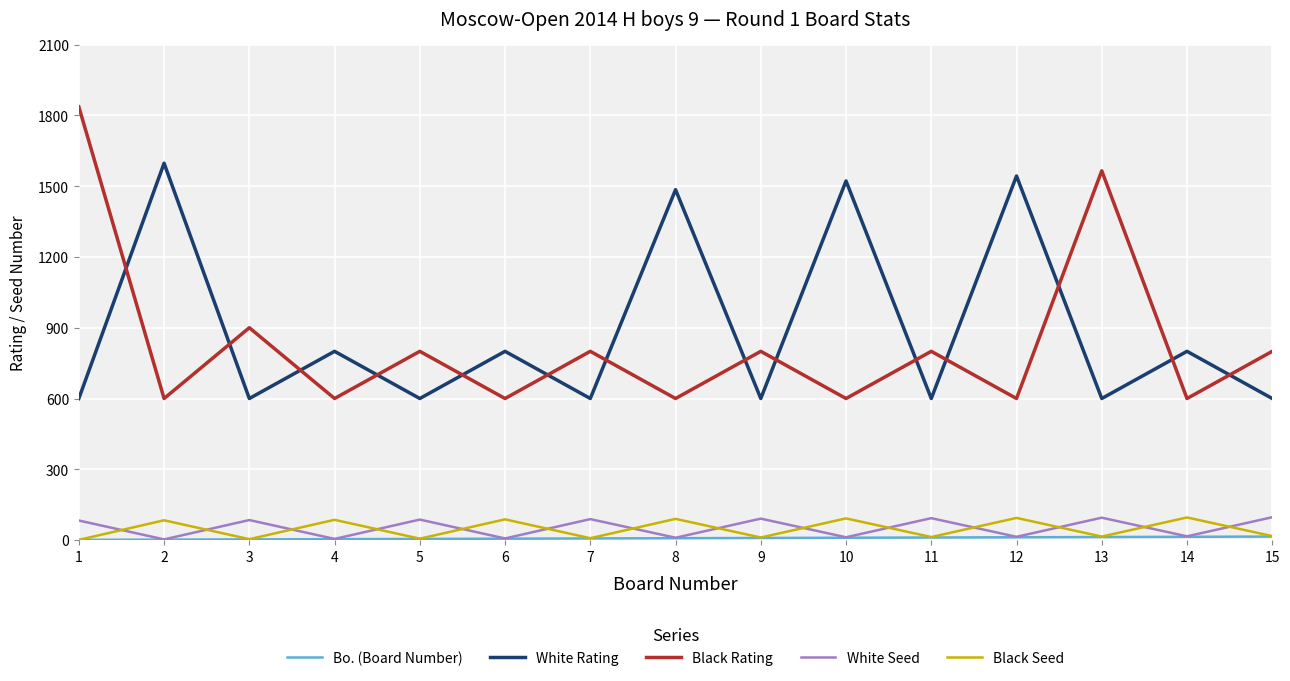

How many lines are shown in the chart?

5